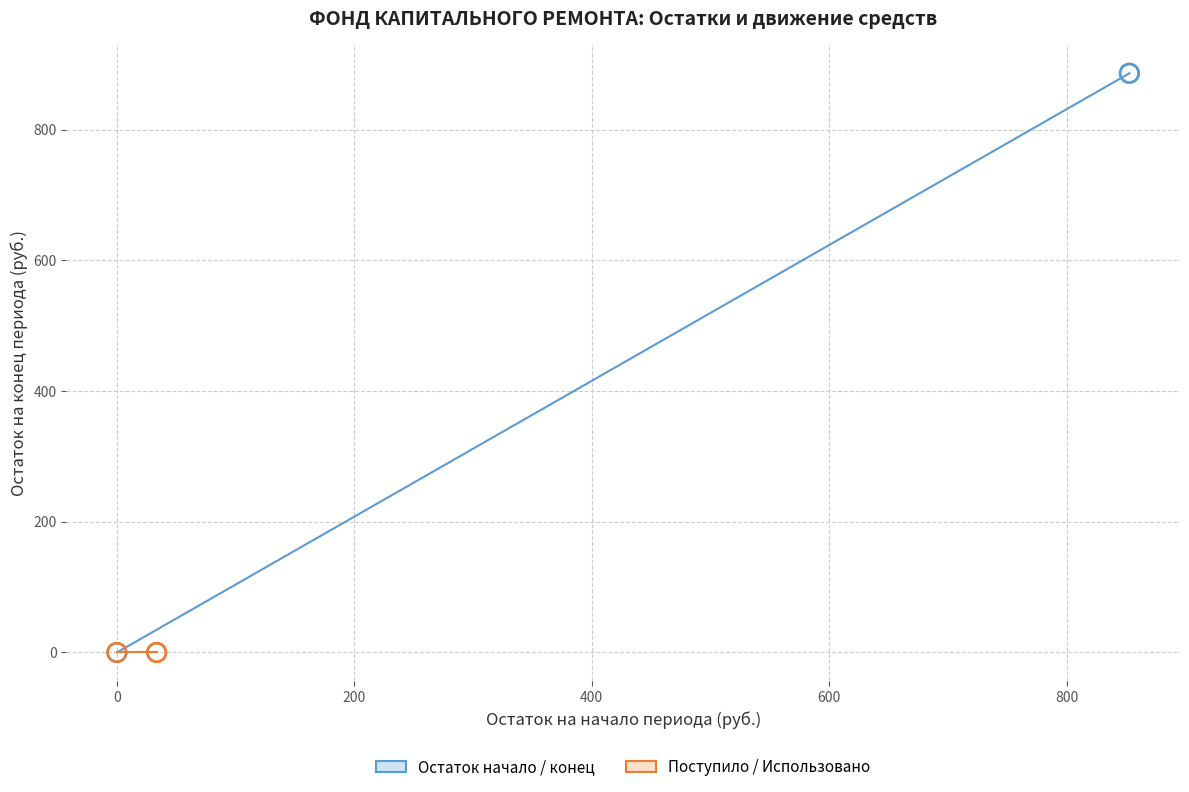

Which series reaches the maximum Y coordinate?

Остаток начало / конец